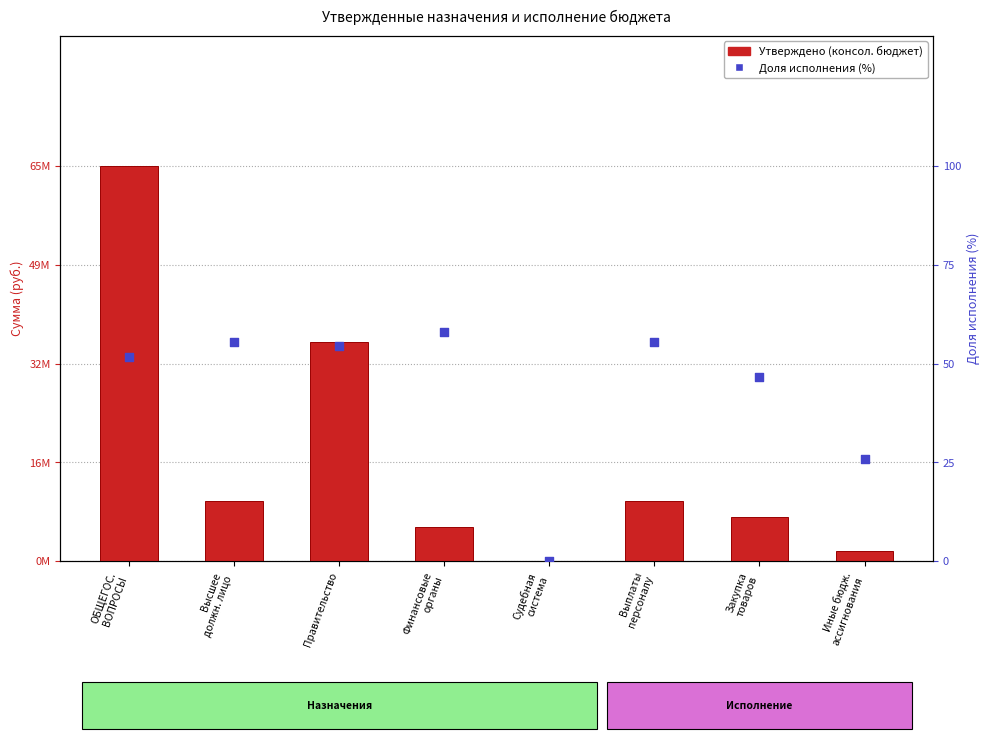

At how many categories does at least one series exceed 53773577?

1